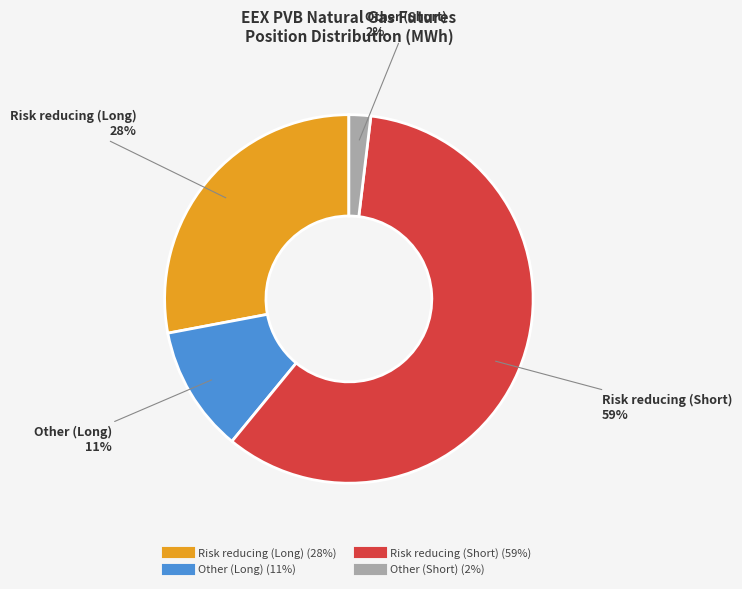

To the nearest percent, what is the difference between the largest and smallest slice percentages?

57%